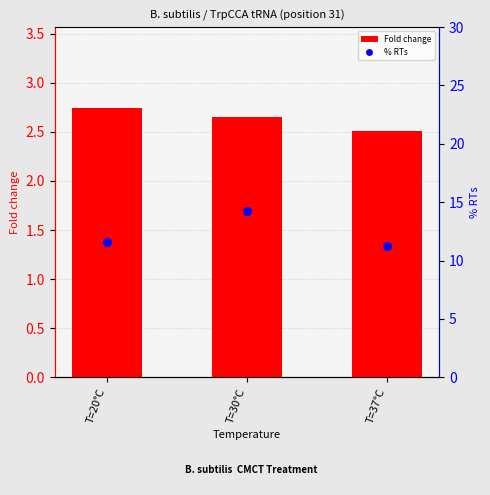

Is the value of % RTs at T=37°C greater than the value of Fold change at T=37°C?

Yes